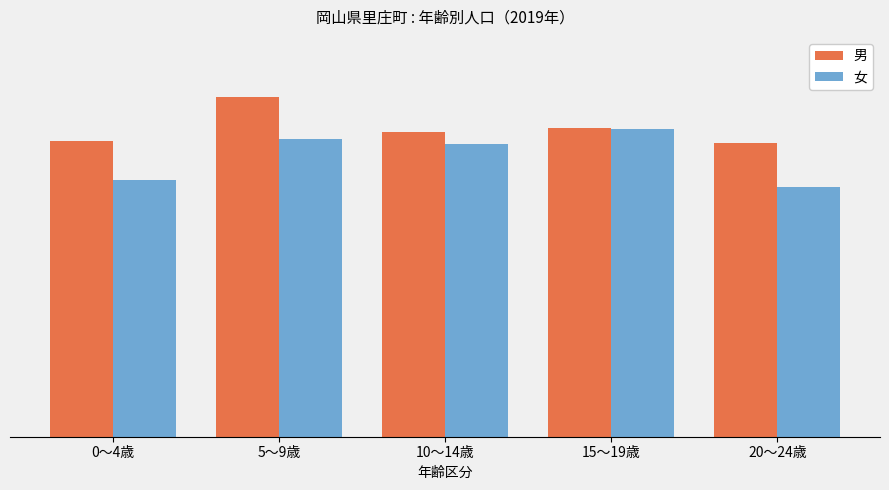

What is the minimum value shown in the chart?

219